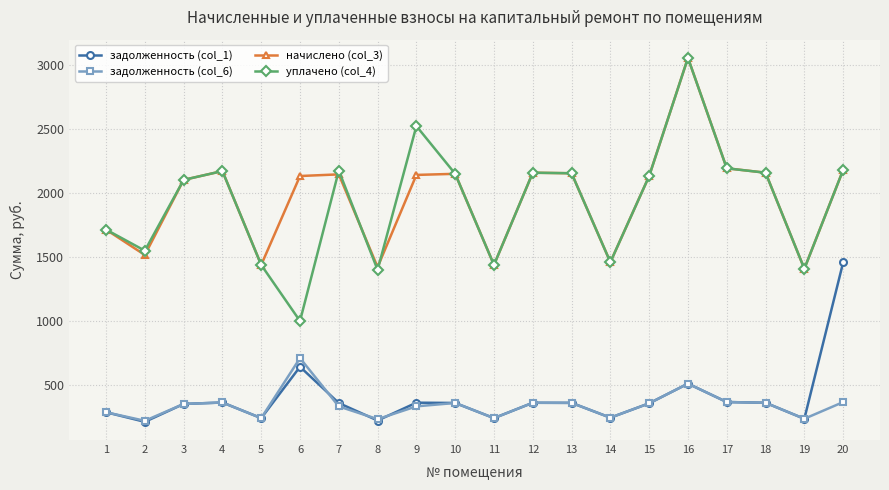

True or false: задолженность (col_1) and начислено (col_3) intersect in this chart.

False